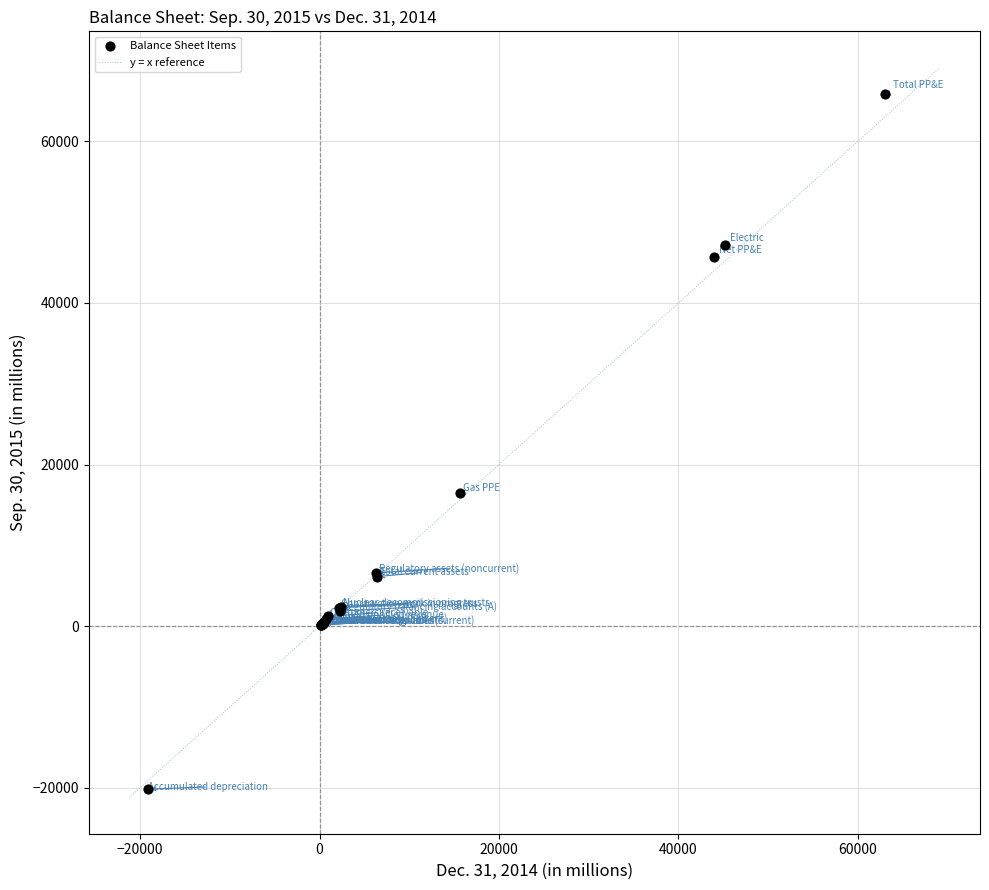

What Y value in the scatter plot is closest to 22823?

16419